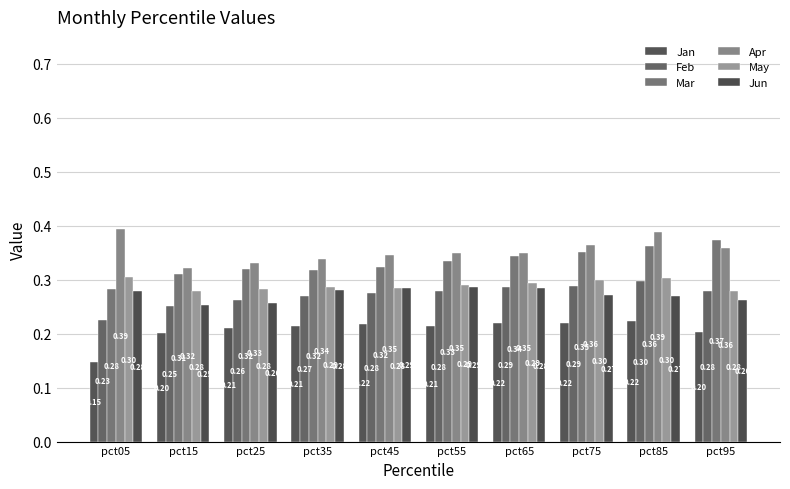

Where is Mar nearest to the value 0?

pct05